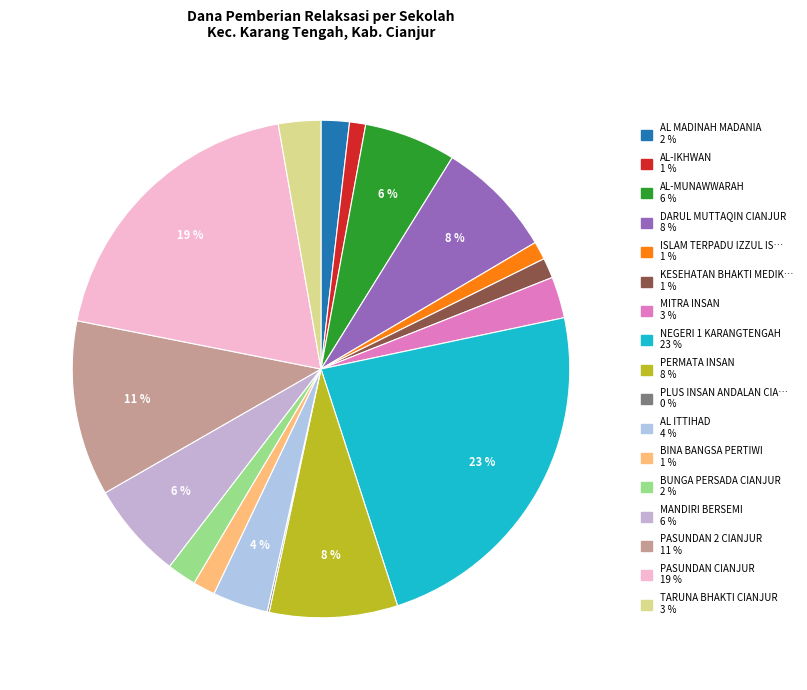

How many slices are in this pie chart?

17